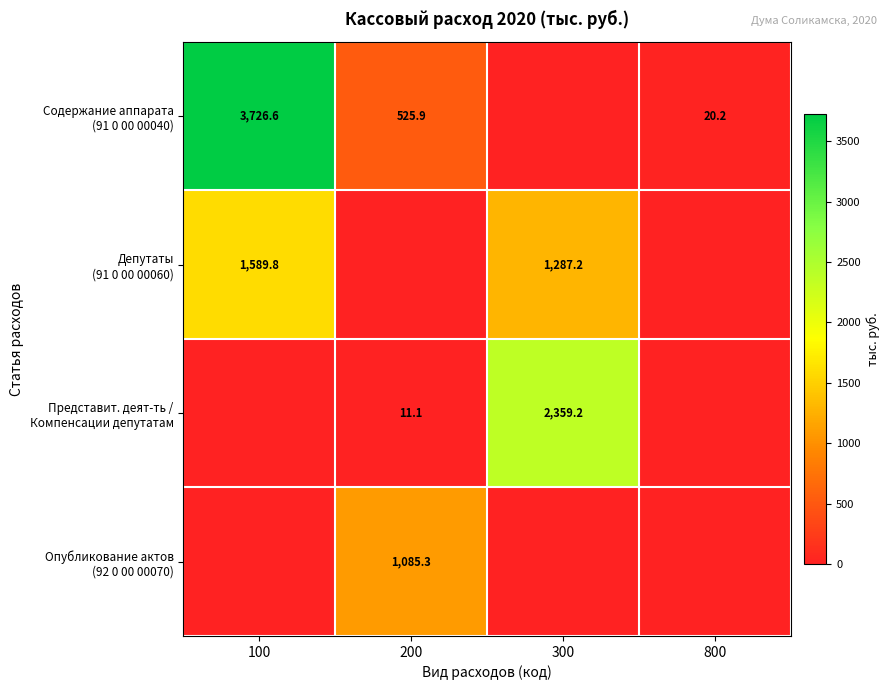

Which series has the largest total across all categories?

Содержание аппарата (91 0 00 00040)